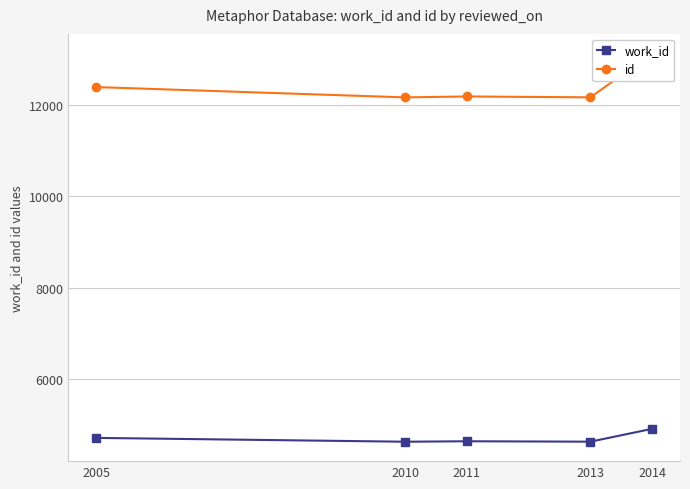

What is the value of the id point at the 3rd from the left?

12192